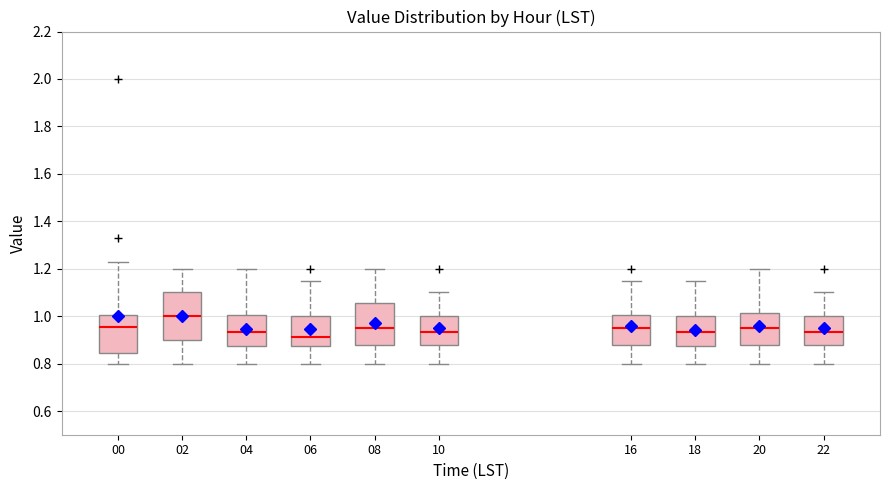

Which box has the lowest median line?

06